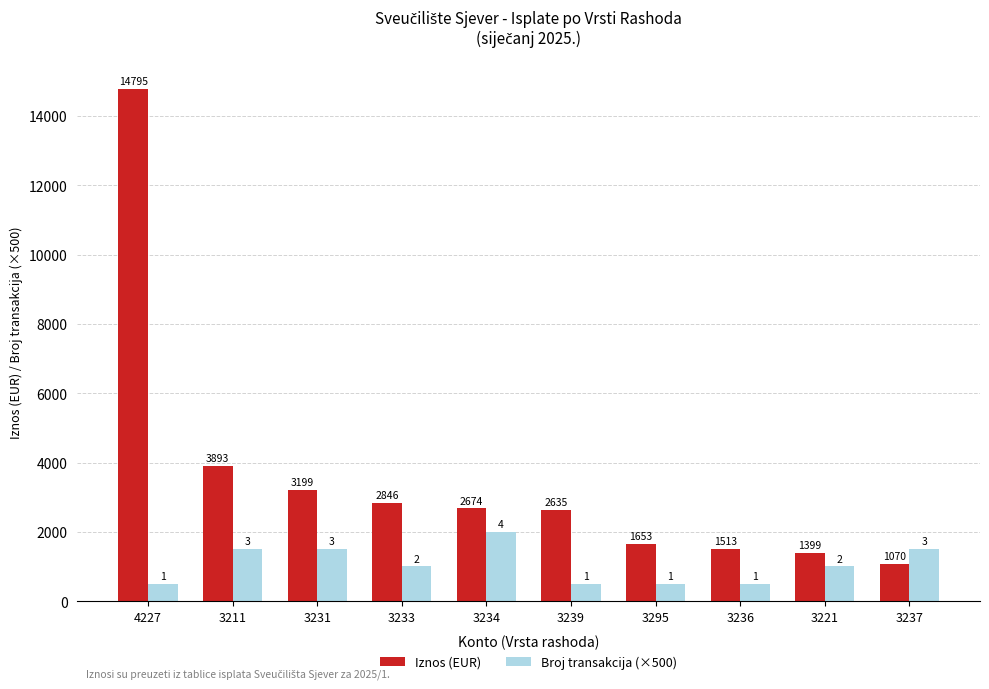

Which series has the largest range (max minus min)?

Iznos (EUR)